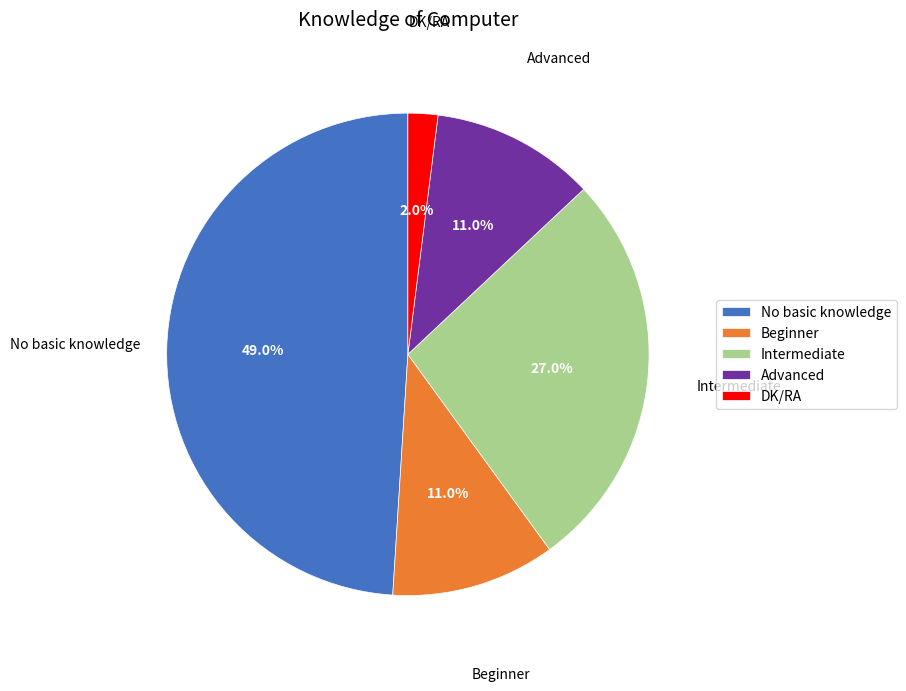

To the nearest percent, what percentage of the pie is DK/RA?

2%